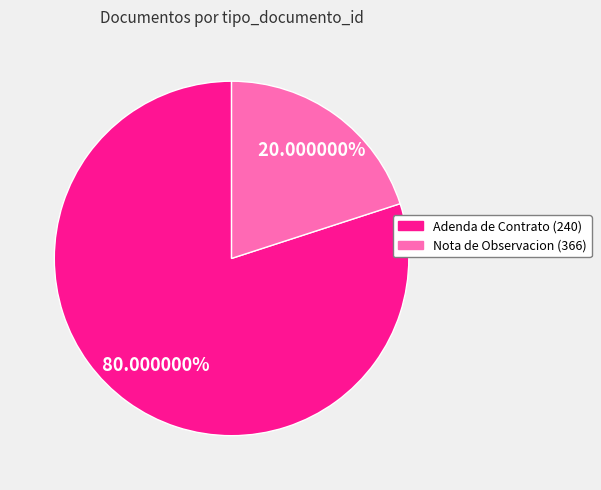

Which slice represents more than half of the pie?

Adenda de Contrato (240)